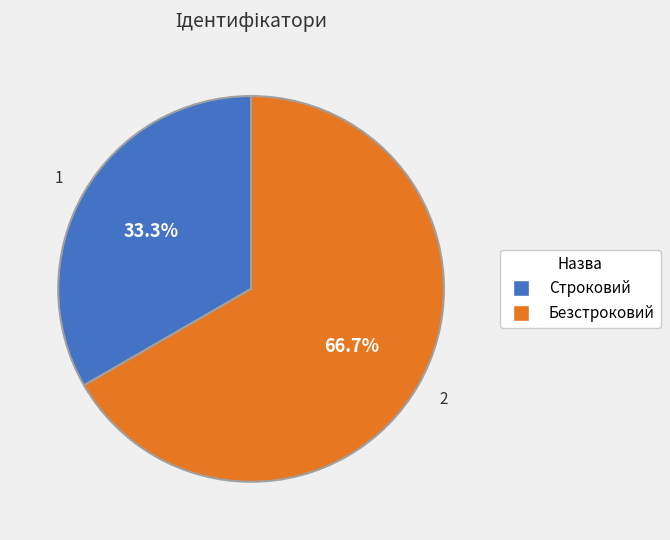

To the nearest percent, what is the difference between the Безстроковий and Строковий slice percentages?

33%